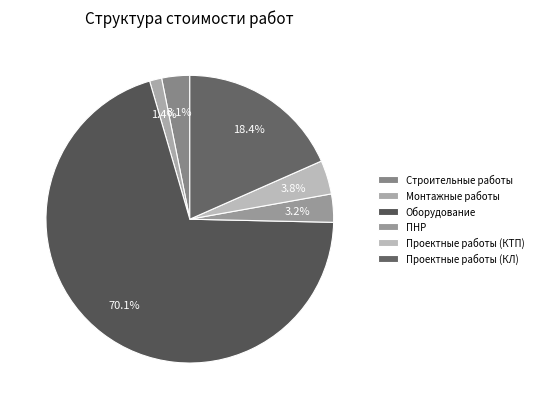

The ПНР slice represents 1% of the pie. True or false?

False